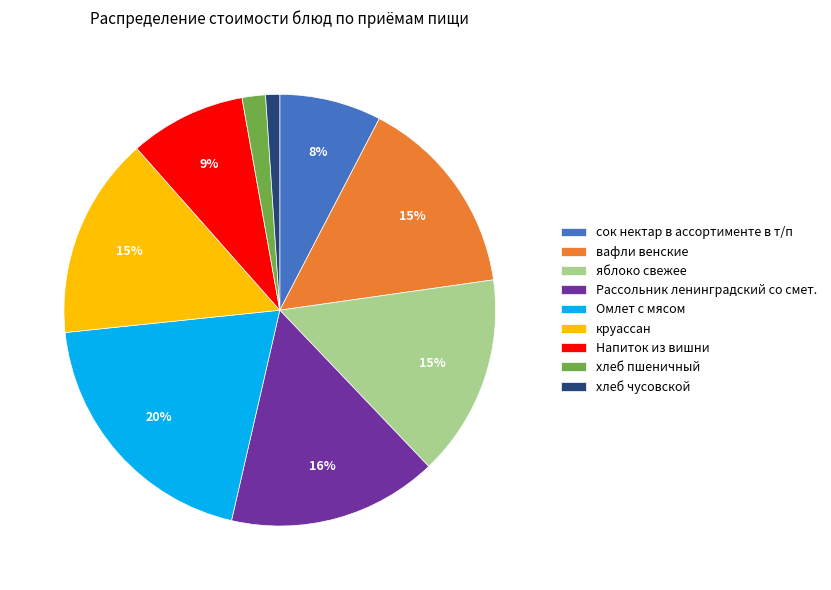

To the nearest percent, what is the difference between the largest and smallest slice percentages?

19%